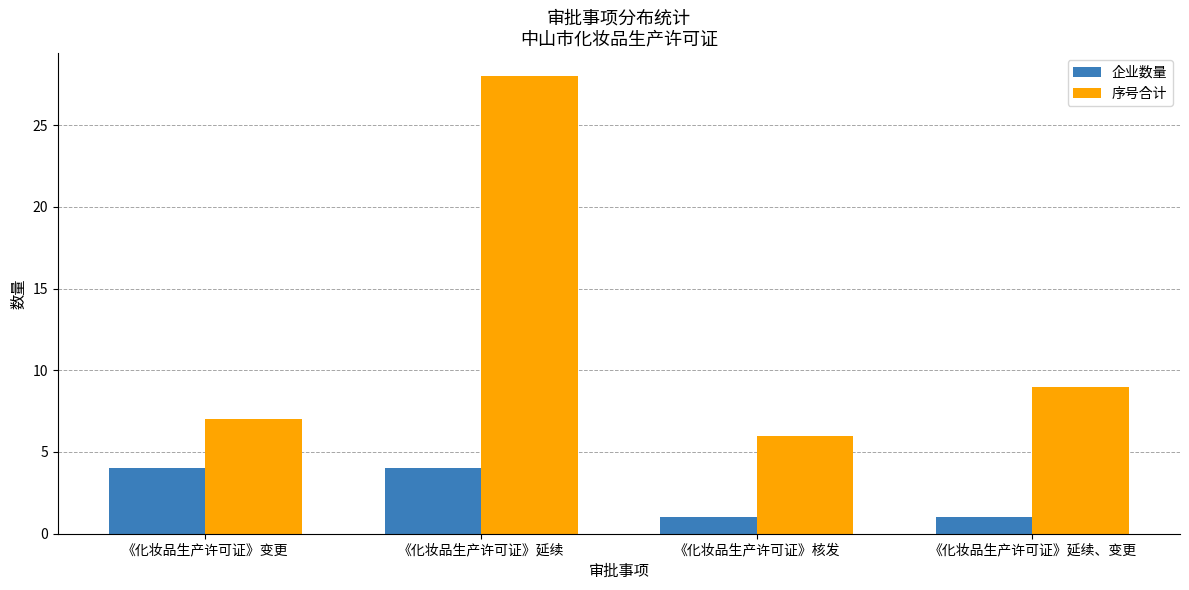

Read the 序号合计 value at 《化妆品生产许可证》变更.

7